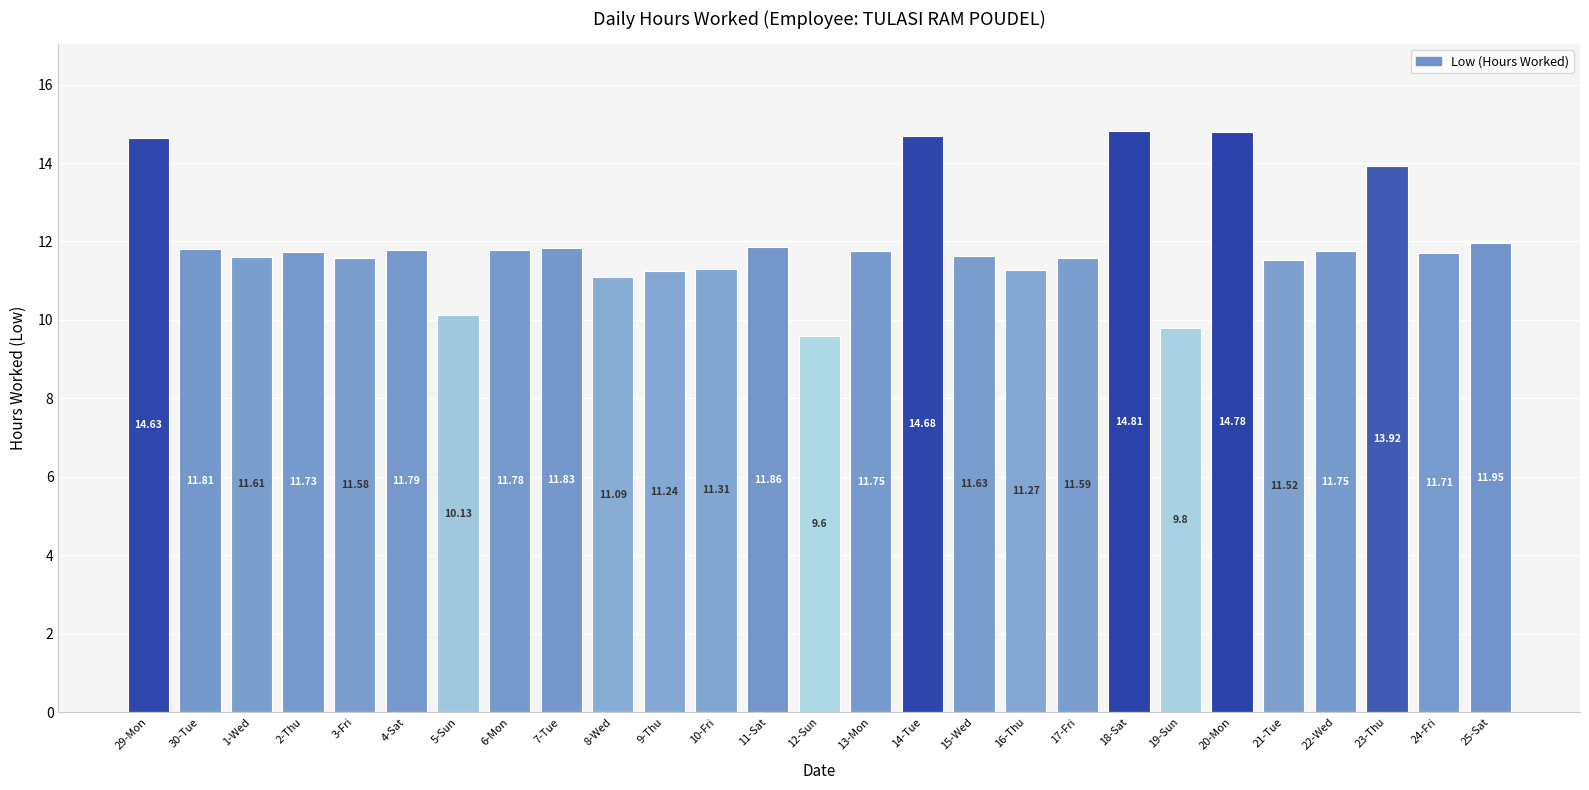

What is the change in value from 3-Fri to 8-Wed?

-0.5